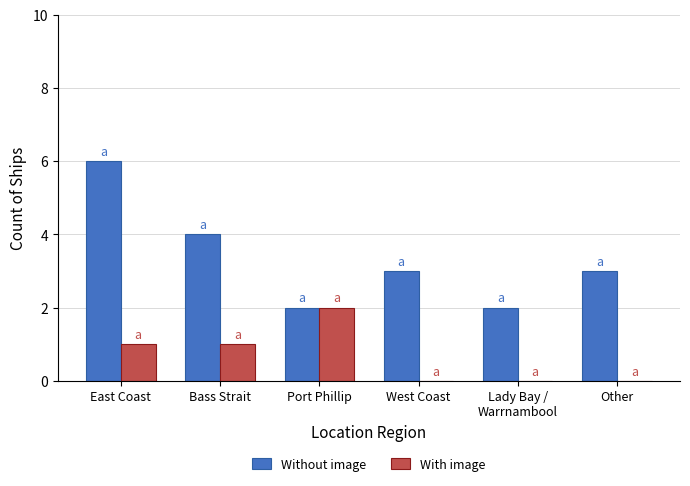

Which series has the largest total across all categories?

Without image